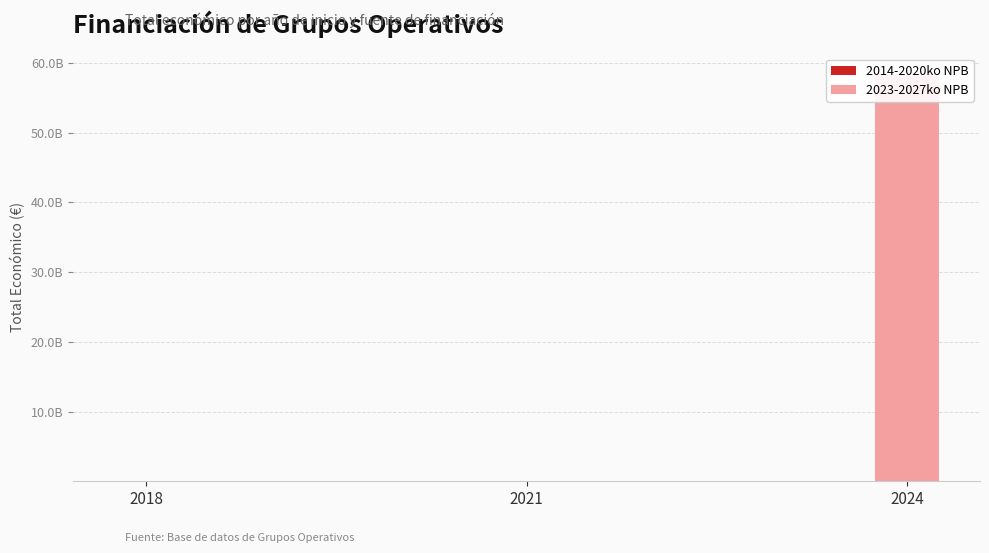

Reading left to right, what are all the values shown in this chart?

2014-2020ko NPB: 2018=14202090	2021=562446	2024=0
2023-2027ko NPB: 2018=0	2021=0	2024=58463491826